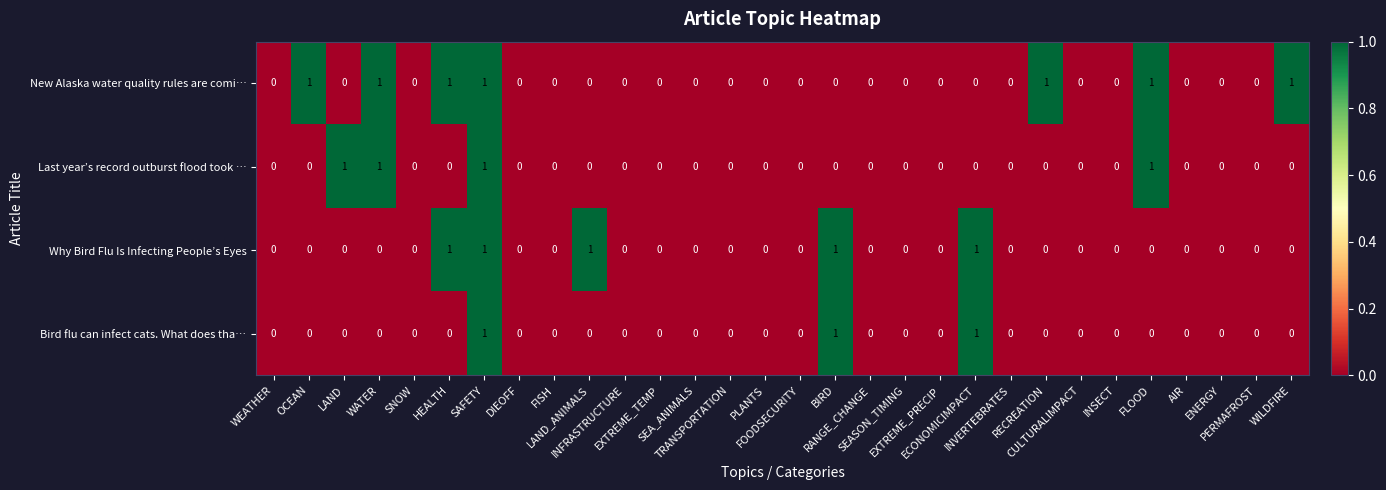

Reading left to right, extract all data points from this chart.

New Alaska water quality rules are comi…: WEATHER=0	OCEAN=1	LAND=0	WATER=1	SNOW=0	HEALTH=1	SAFETY=1	DIEOFF=0	FISH=0	LAND_ANIMALS=0	INFRASTRUCTURE=0	EXTREME_TEMP=0	SEA_ANIMALS=0	TRANSPORTATION=0	PLANTS=0	FOODSECURITY=0	BIRD=0	RANGE_CHANGE=0	SEASON_TIMING=0	EXTREME_PRECIP=0	ECONOMICIMPACT=0	INVERTEBRATES=0	RECREATION=1	CULTURALIMPACT=0	INSECT=0	FLOOD=1	AIR=0	ENERGY=0	PERMAFROST=0	WILDFIRE=1
Last year’s record outburst flood took …: WEATHER=0	OCEAN=0	LAND=1	WATER=1	SNOW=0	HEALTH=0	SAFETY=1	DIEOFF=0	FISH=0	LAND_ANIMALS=0	INFRASTRUCTURE=0	EXTREME_TEMP=0	SEA_ANIMALS=0	TRANSPORTATION=0	PLANTS=0	FOODSECURITY=0	BIRD=0	RANGE_CHANGE=0	SEASON_TIMING=0	EXTREME_PRECIP=0	ECONOMICIMPACT=0	INVERTEBRATES=0	RECREATION=0	CULTURALIMPACT=0	INSECT=0	FLOOD=1	AIR=0	ENERGY=0	PERMAFROST=0	WILDFIRE=0
Why Bird Flu Is Infecting People’s Eyes: WEATHER=0	OCEAN=0	LAND=0	WATER=0	SNOW=0	HEALTH=1	SAFETY=1	DIEOFF=0	FISH=0	LAND_ANIMALS=1	INFRASTRUCTURE=0	EXTREME_TEMP=0	SEA_ANIMALS=0	TRANSPORTATION=0	PLANTS=0	FOODSECURITY=0	BIRD=1	RANGE_CHANGE=0	SEASON_TIMING=0	EXTREME_PRECIP=0	ECONOMICIMPACT=1	INVERTEBRATES=0	RECREATION=0	CULTURALIMPACT=0	INSECT=0	FLOOD=0	AIR=0	ENERGY=0	PERMAFROST=0	WILDFIRE=0
Bird flu can infect cats. What does tha…: WEATHER=0	OCEAN=0	LAND=0	WATER=0	SNOW=0	HEALTH=0	SAFETY=1	DIEOFF=0	FISH=0	LAND_ANIMALS=0	INFRASTRUCTURE=0	EXTREME_TEMP=0	SEA_ANIMALS=0	TRANSPORTATION=0	PLANTS=0	FOODSECURITY=0	BIRD=1	RANGE_CHANGE=0	SEASON_TIMING=0	EXTREME_PRECIP=0	ECONOMICIMPACT=1	INVERTEBRATES=0	RECREATION=0	CULTURALIMPACT=0	INSECT=0	FLOOD=0	AIR=0	ENERGY=0	PERMAFROST=0	WILDFIRE=0